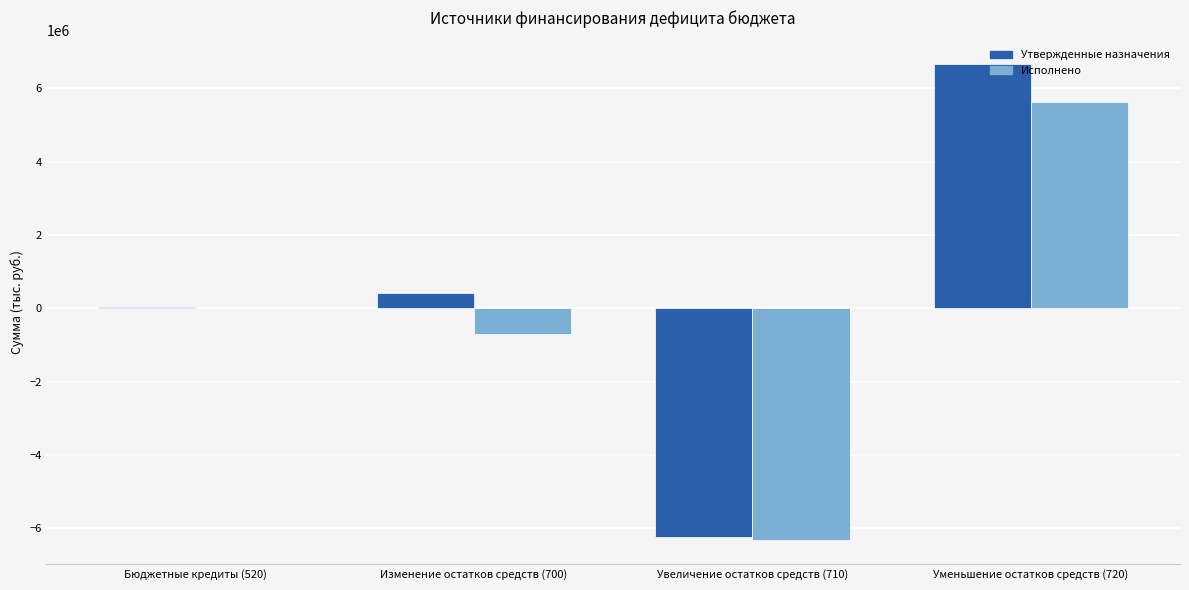

Which series changed the most between Бюджетные кредиты (520) and Увеличение остатков средств (710)?

Исполнено